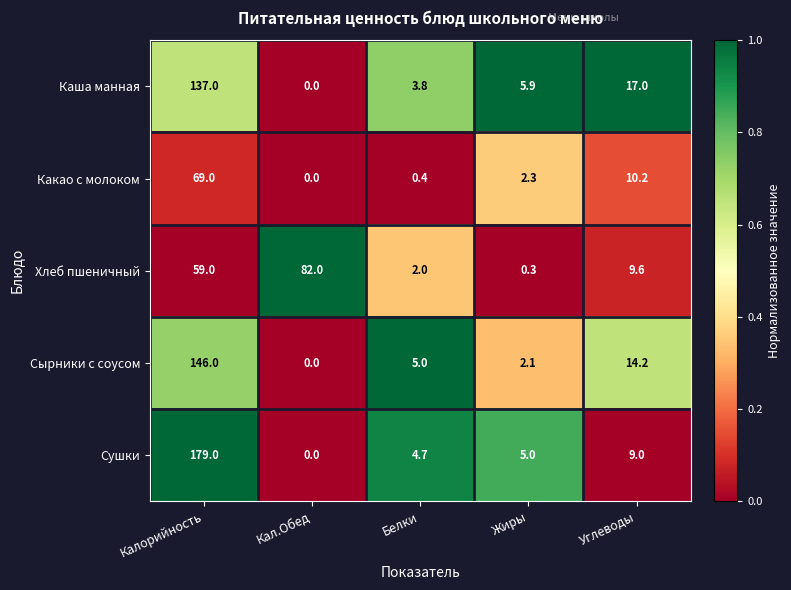

Which series changed the most between Жиры and Углеводы?

Сырники с соусом